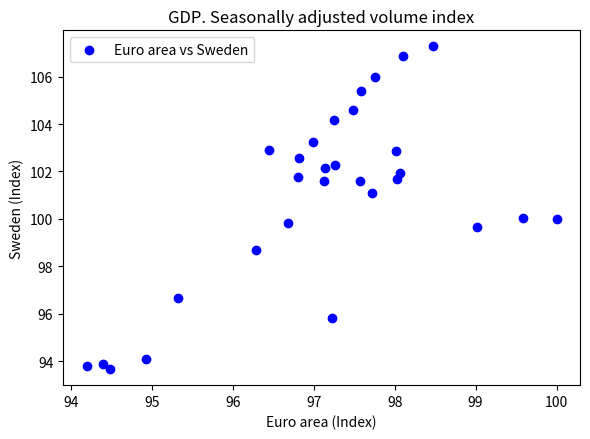

What is the range of Y values (max minus min)?

13.6